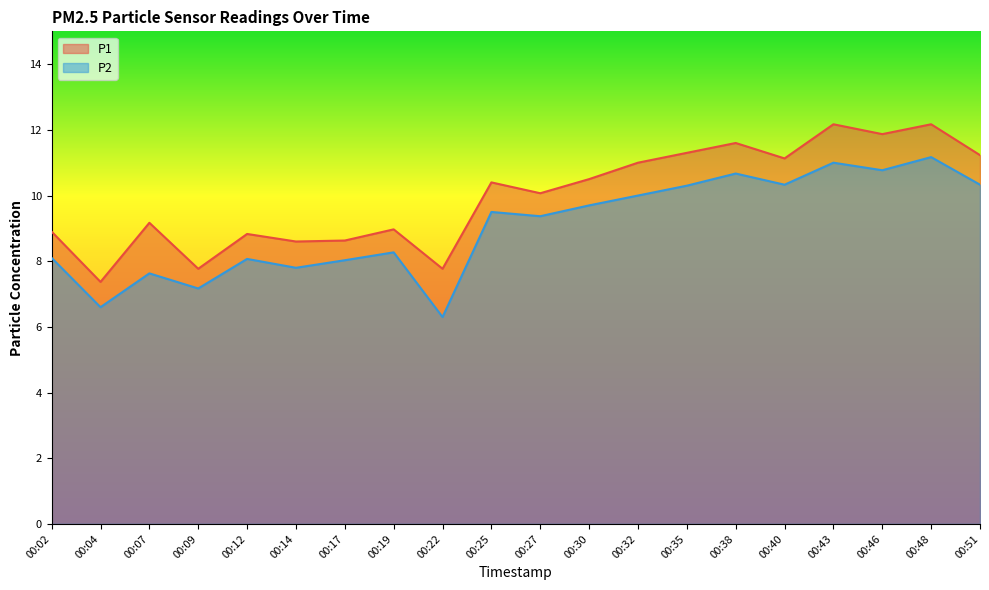

Does the chart display data point markers on the line(s)?

No